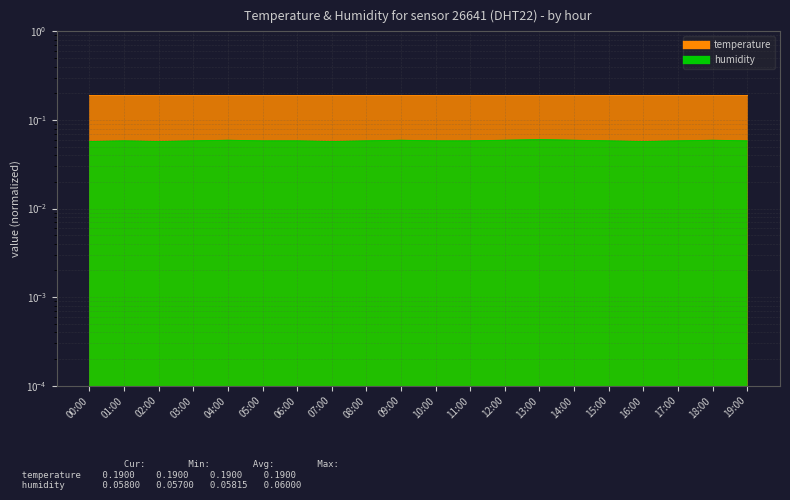

What is the smallest value displayed?

0.1